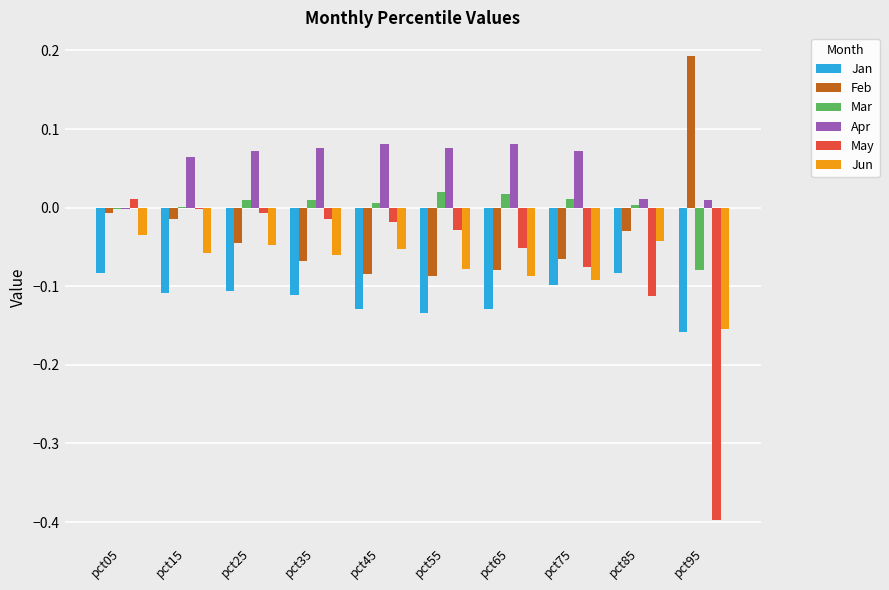

The Apr series shows 0.0 at pct65. True or false?

False